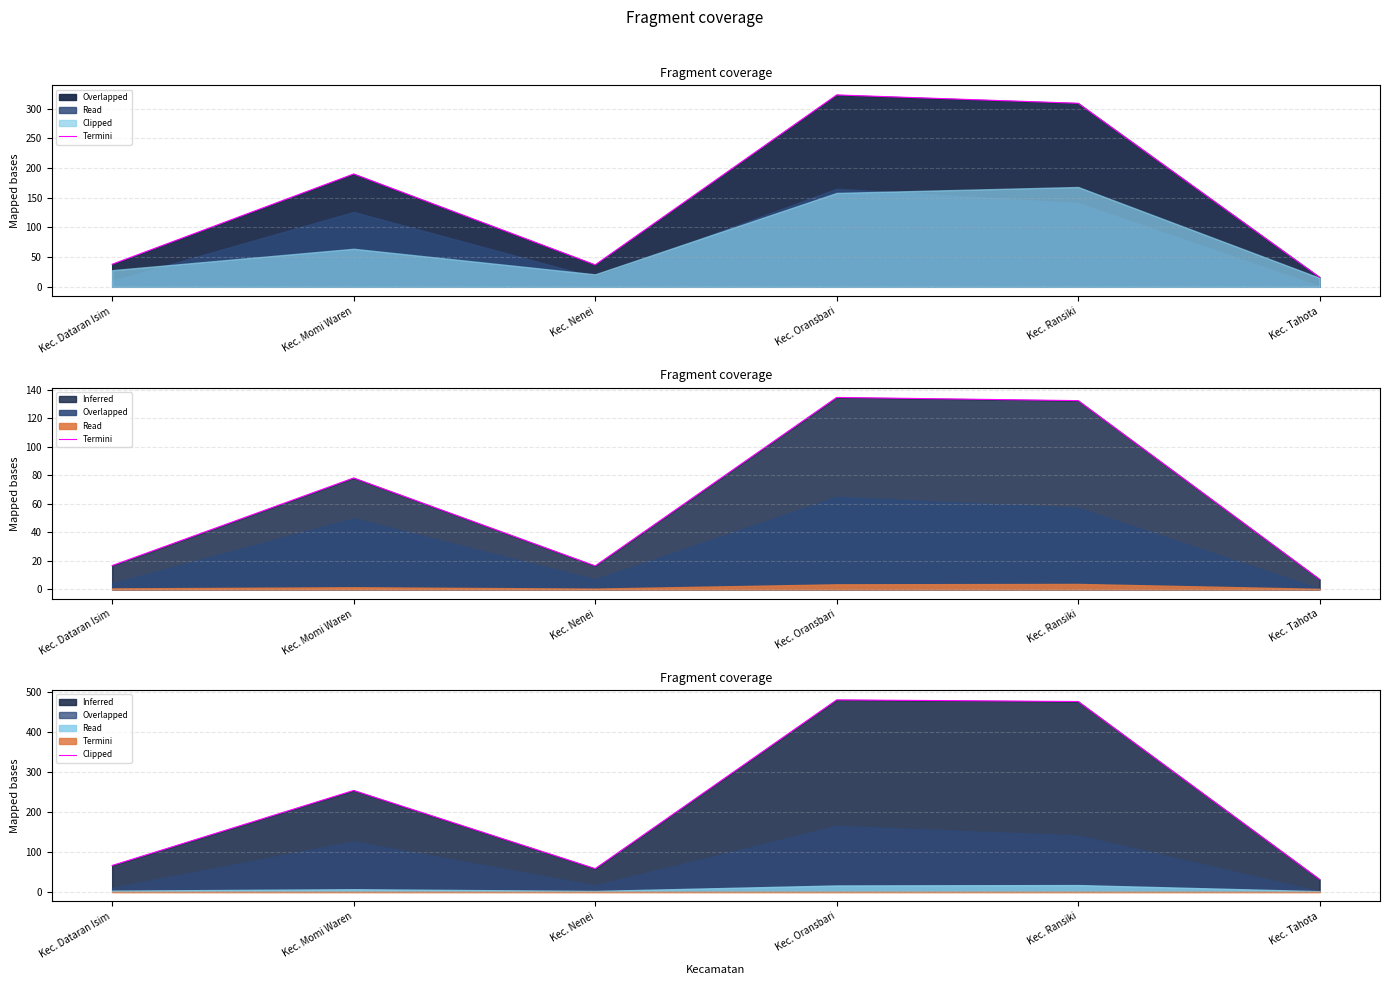

At which category does the data reach its first local valley?

Kec. Nenei